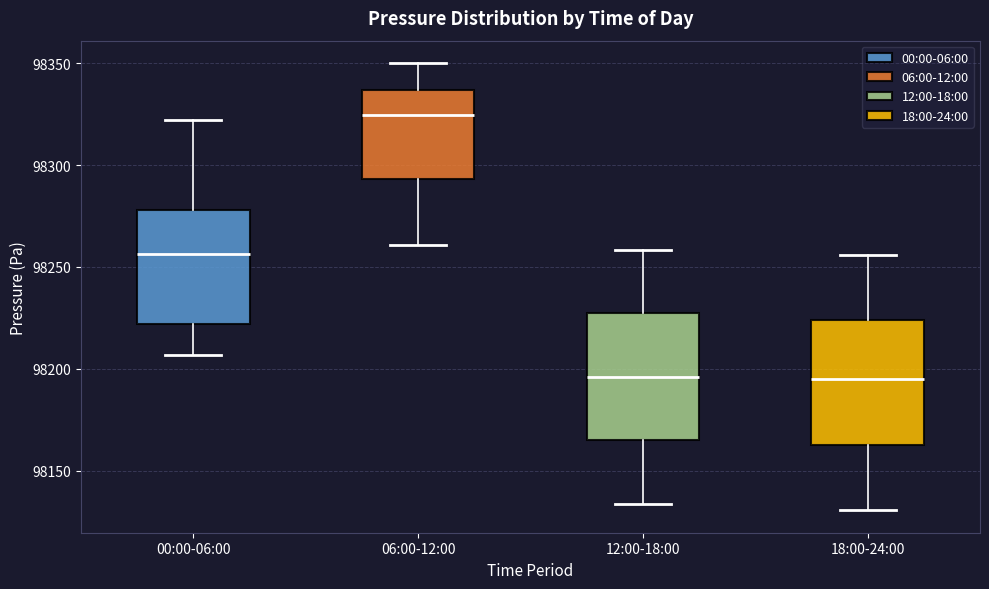

Where is the upper edge of the box for 18:00-24:00 on the y-axis? The values are not printed on the chart, so give them approximately, as read against the axis.

98225